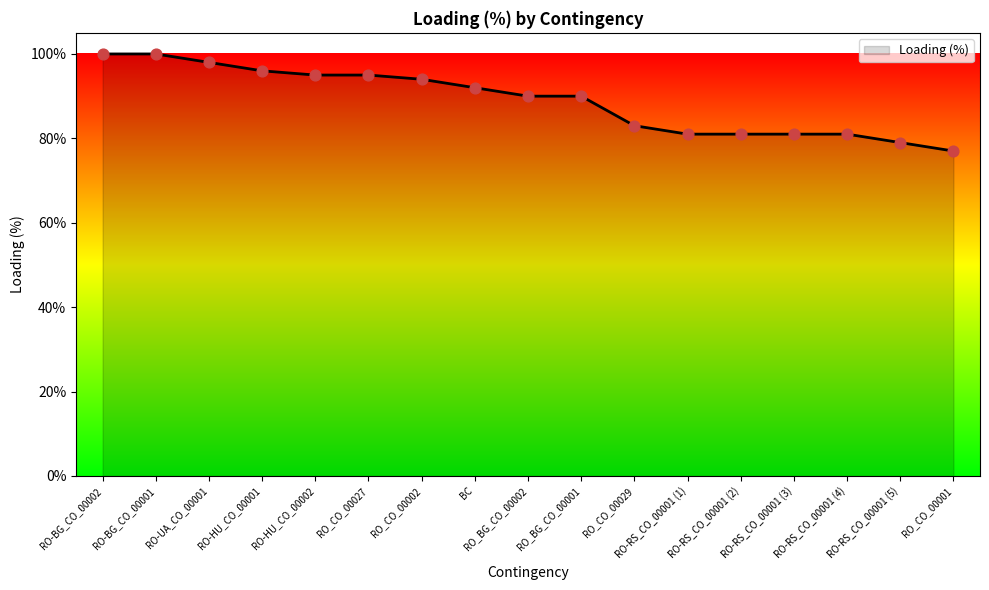

Approximately how many times larger is the value at RO-BG_CO_00002 compared to RO_CO_00029?

1.2